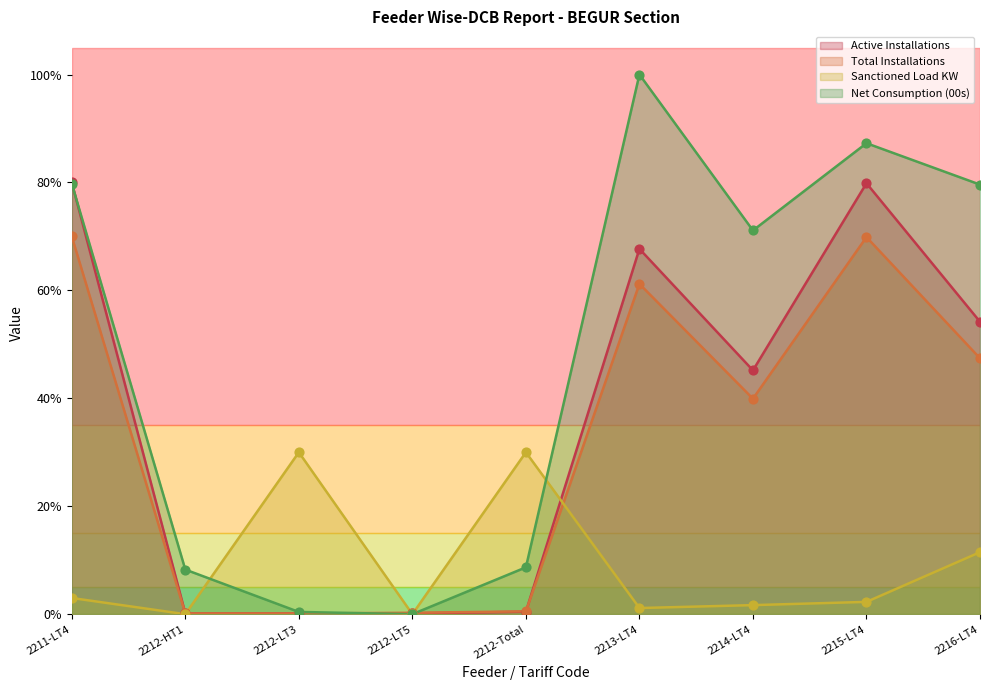

At which category is the sum across all series the highest?

2215-LT4